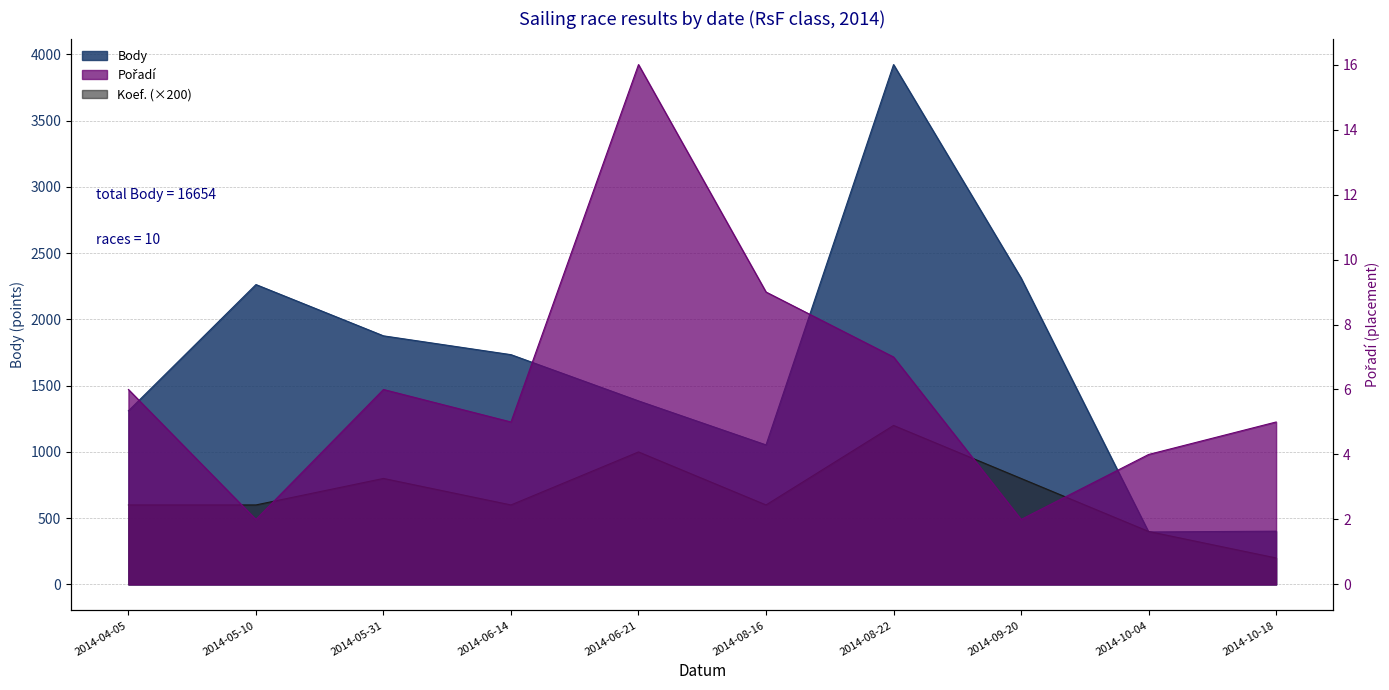

The value of Koef. at 2014-10-18 is 55. True or false?

False